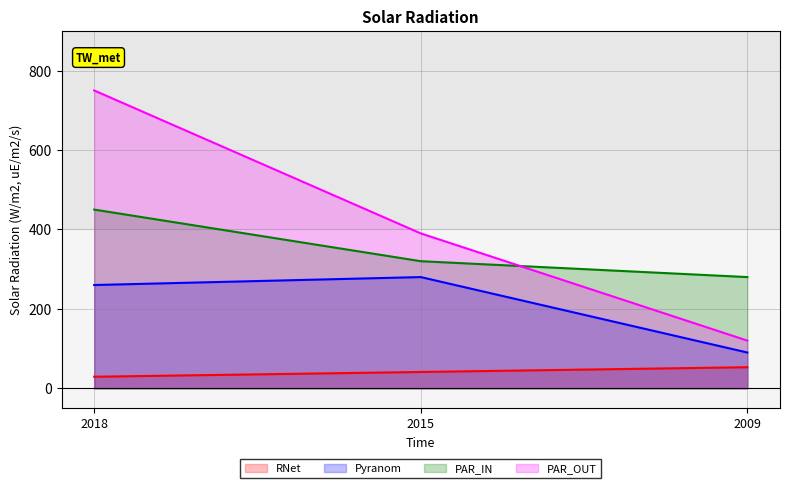

How many distinct data groups are displayed?

4